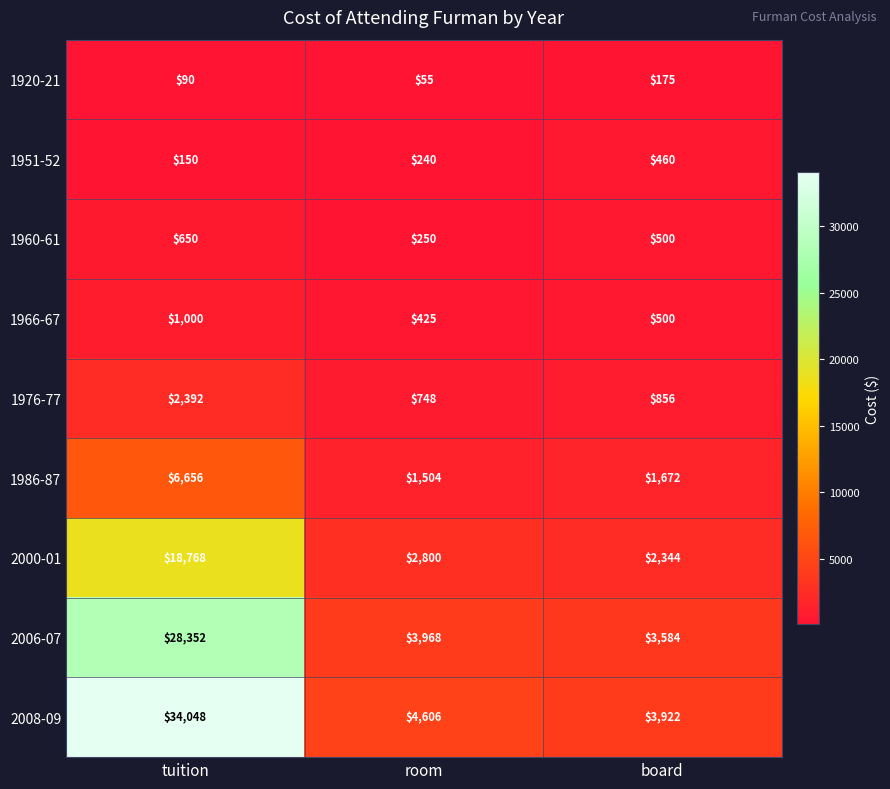

What is the difference between the highest and lowest values at room?

4551